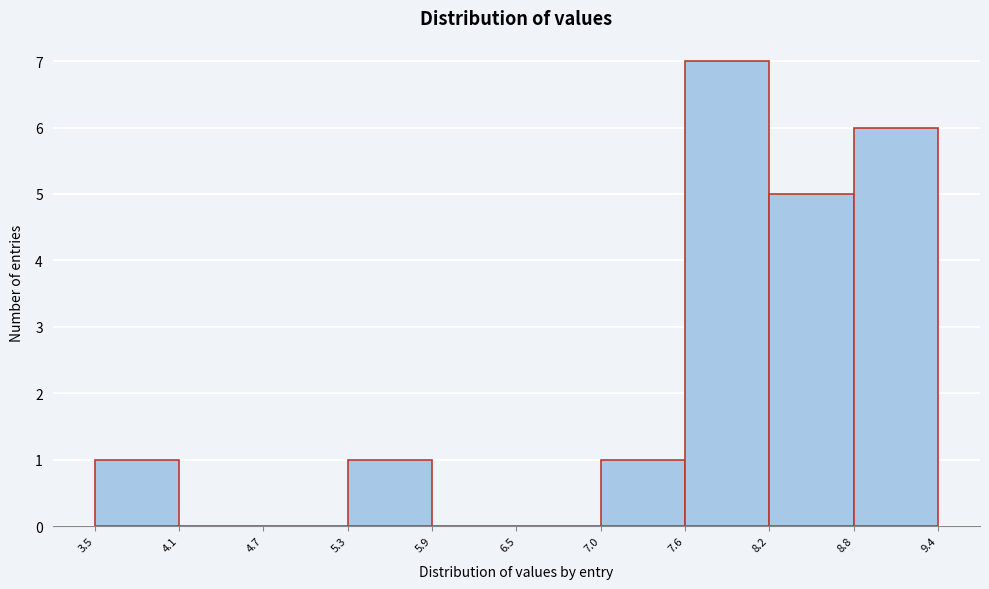

How tall is the bar that spans 8.2 to 8.8 on the x-axis? The values are not printed on the chart, so give them approximately, as read against the axis.

5